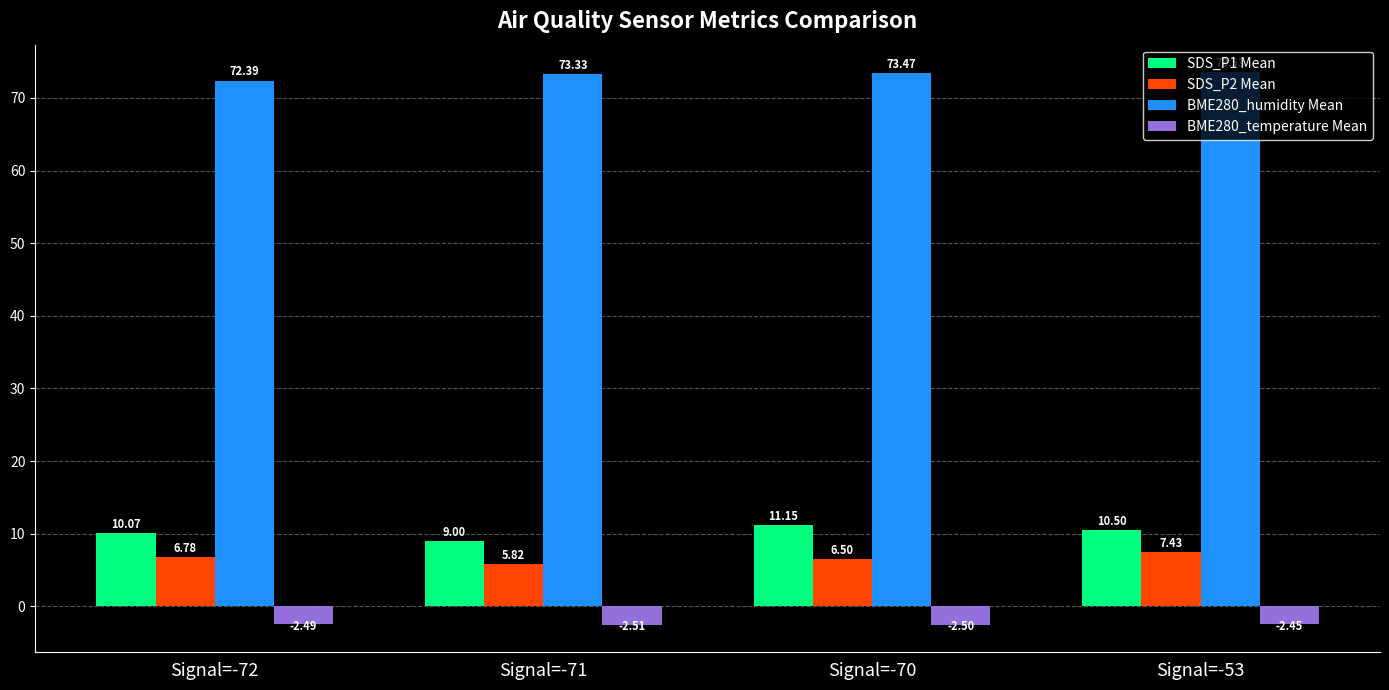

What is the highest value of the SDS_P1 Mean series?

11.2